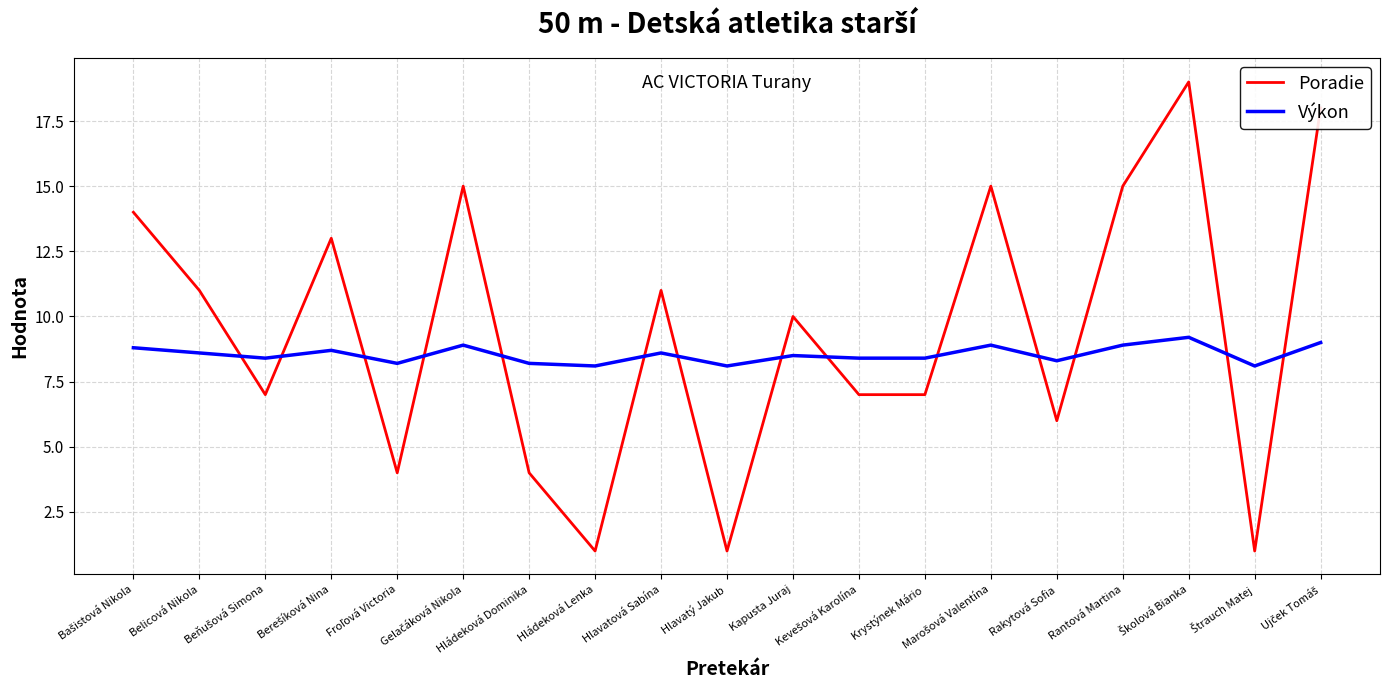

What is the minimum value for Výkon?

8.1